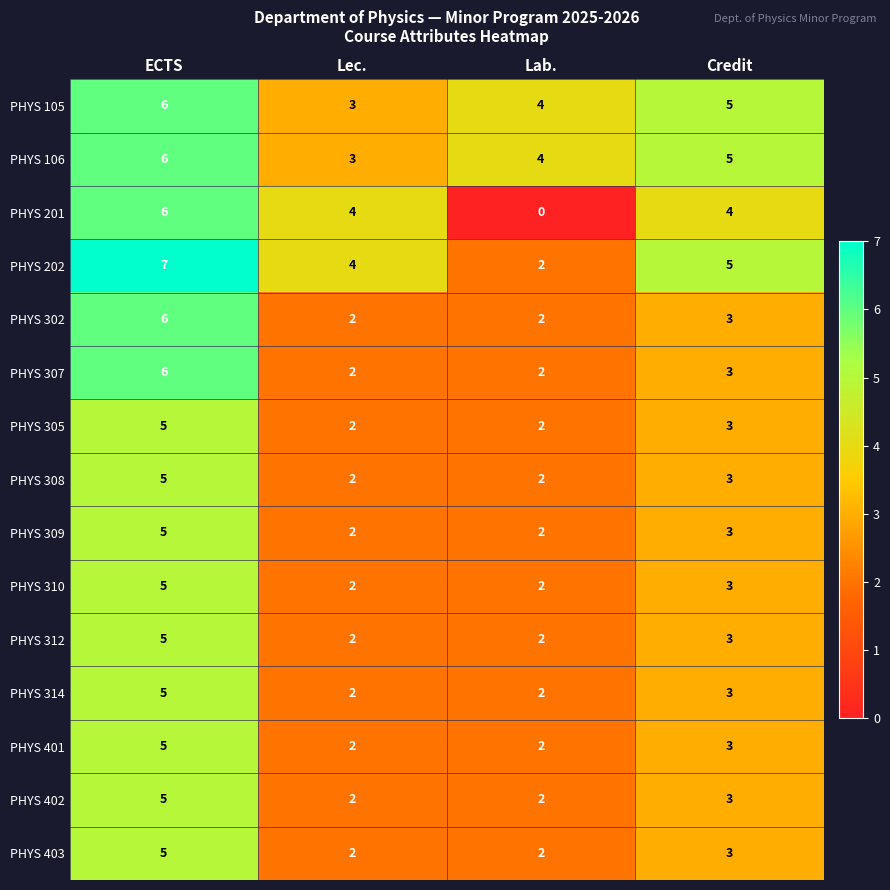

The value of PHYS 201 at Lab. is 0. True or false?

True